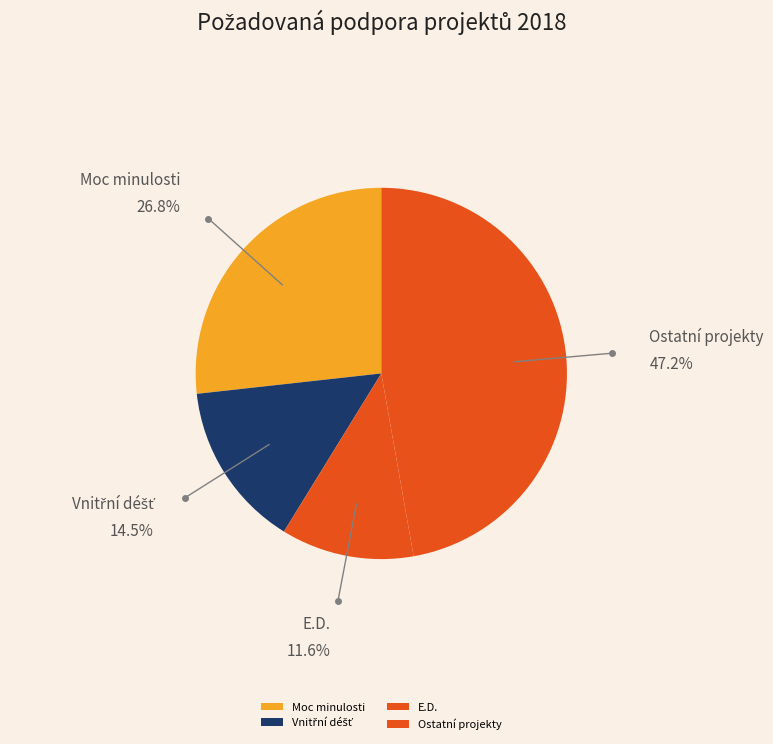

What is the ratio of the value at Ostatní projekty to the value at Moc minulosti?

1.8